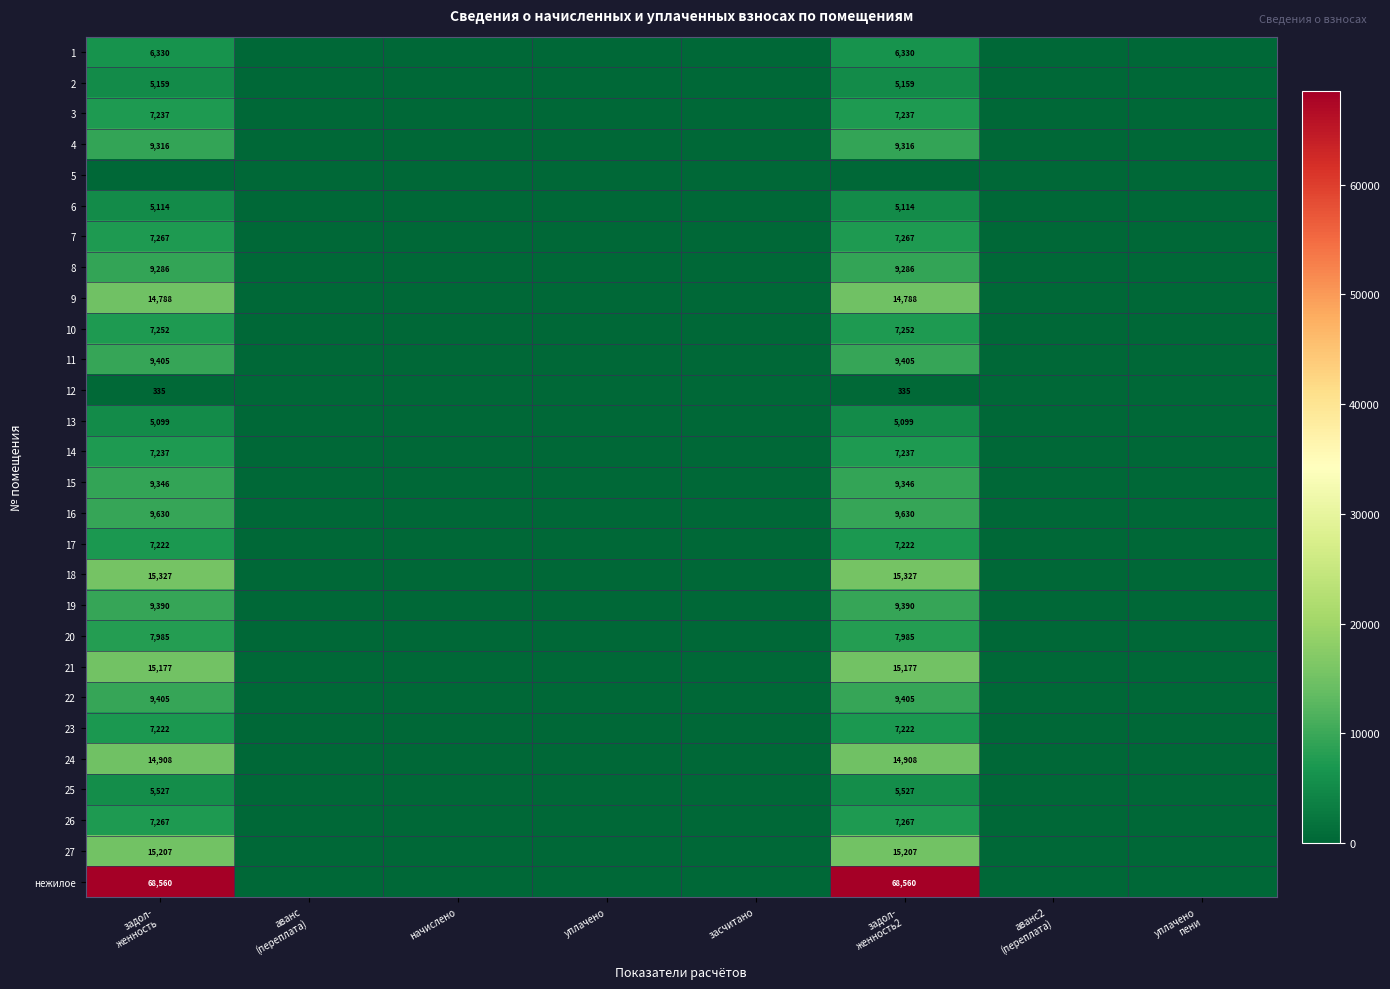

True or false: 3 has a value of 7237.2 at задол- женность2.

True